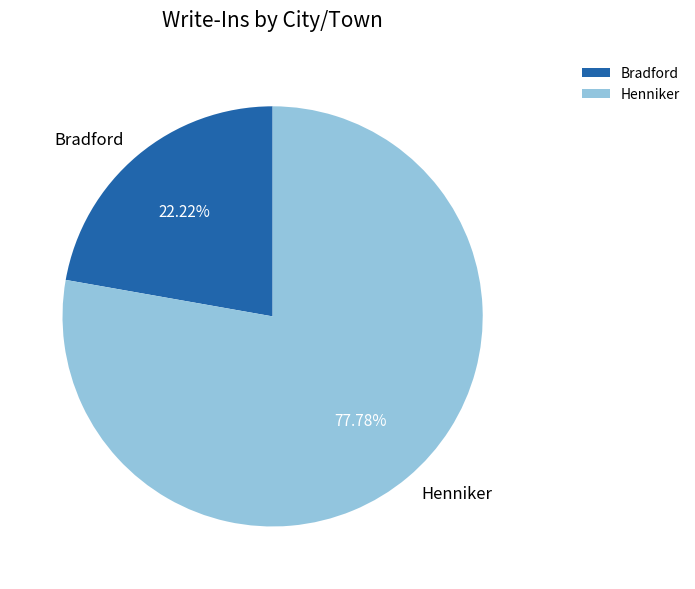

How many segments does this pie chart have?

2